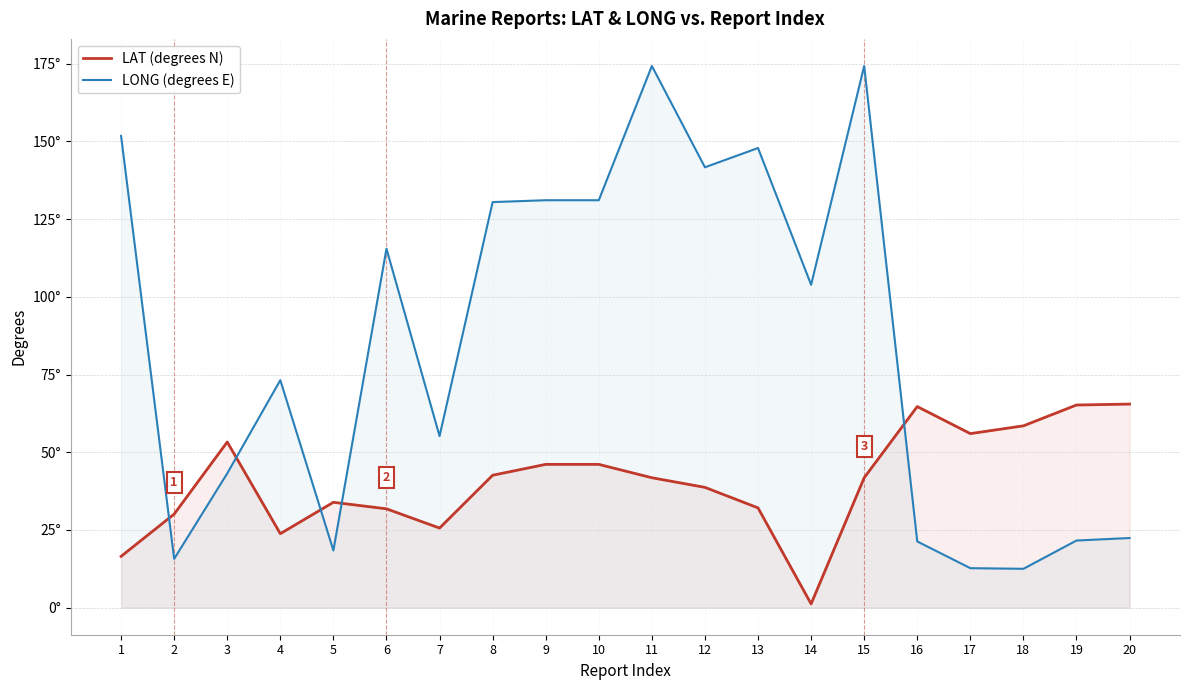

Which category has the highest value in the LONG (degrees E) series?

11